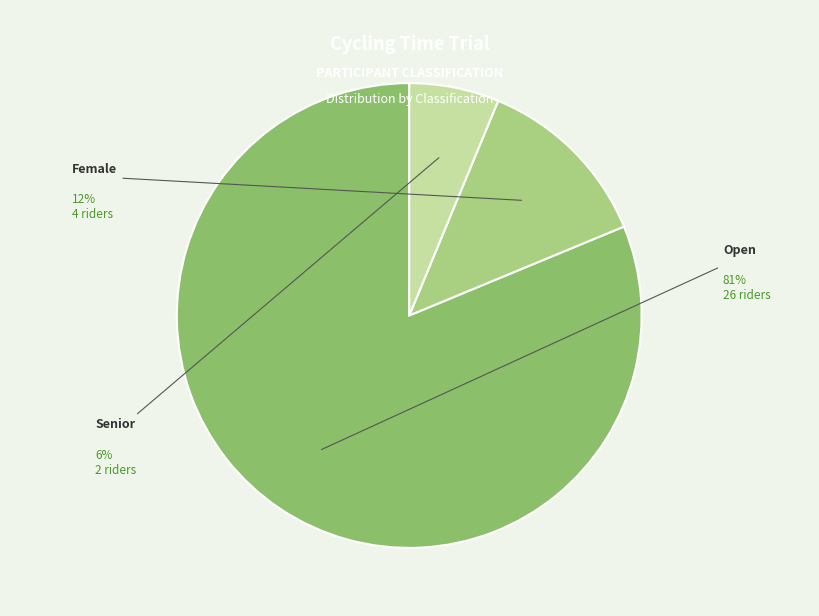

Which slice is the largest?

Open